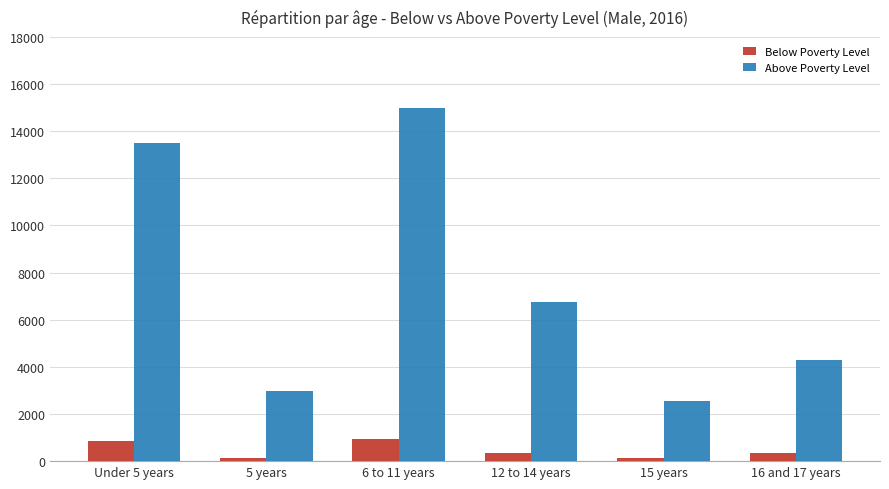

Where is Above Poverty Level nearest to the value 8781?

12 to 14 years